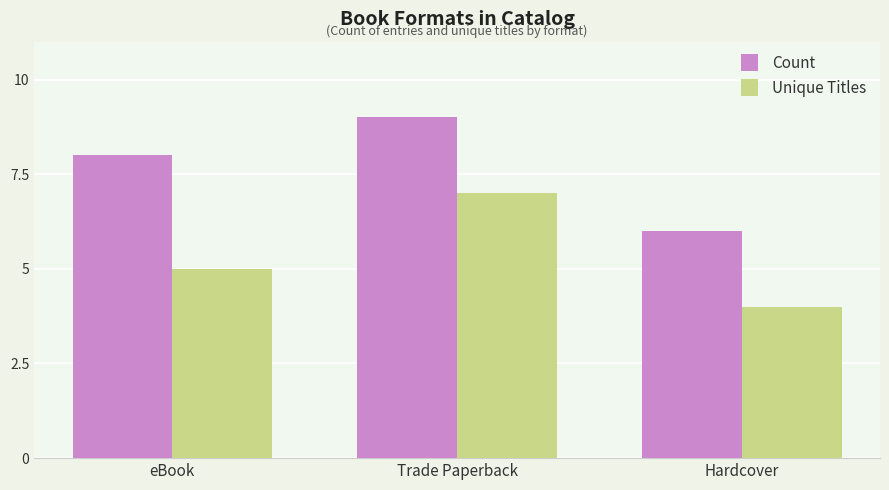

What position from the left is Hardcover?

3